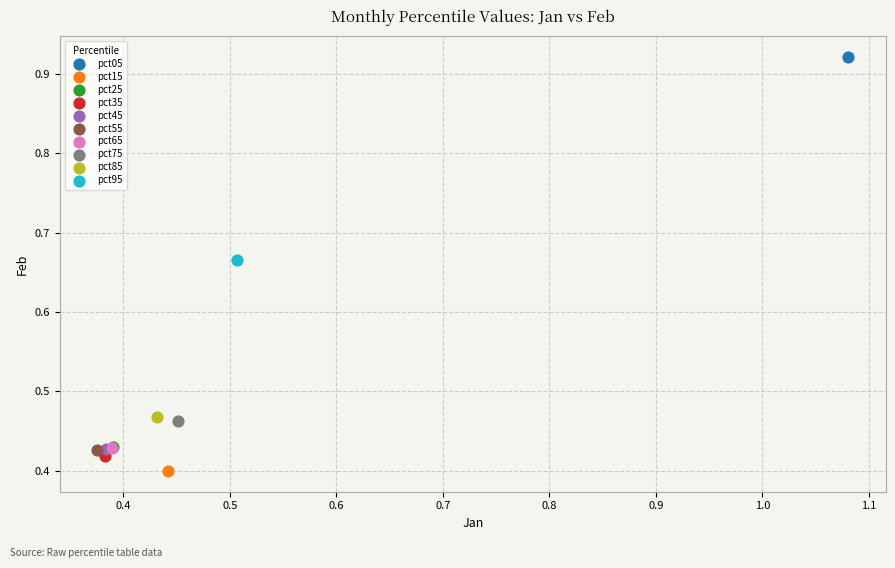

What are all the series names shown in the legend?

pct05, pct15, pct25, pct35, pct45, pct55, pct65, pct75, pct85, pct95